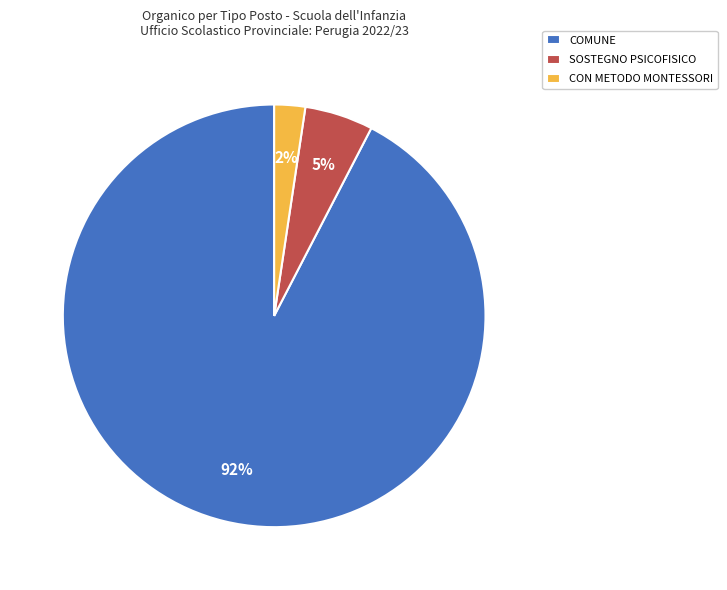

What percentage is the CON METODO MONTESSORI slice, to the nearest percent?

2%